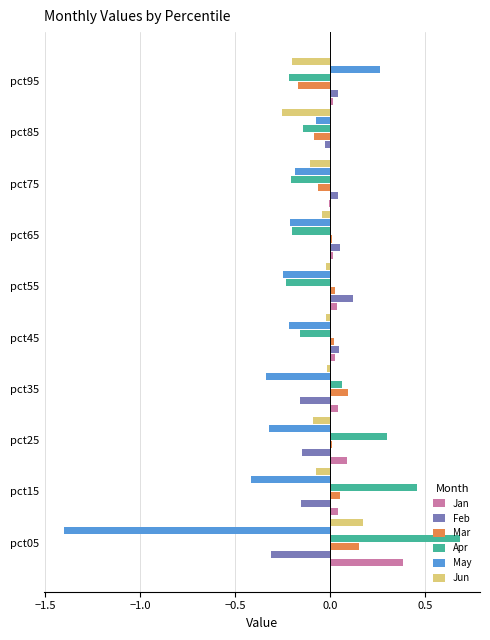

What is the maximum value for Jan?

0.4